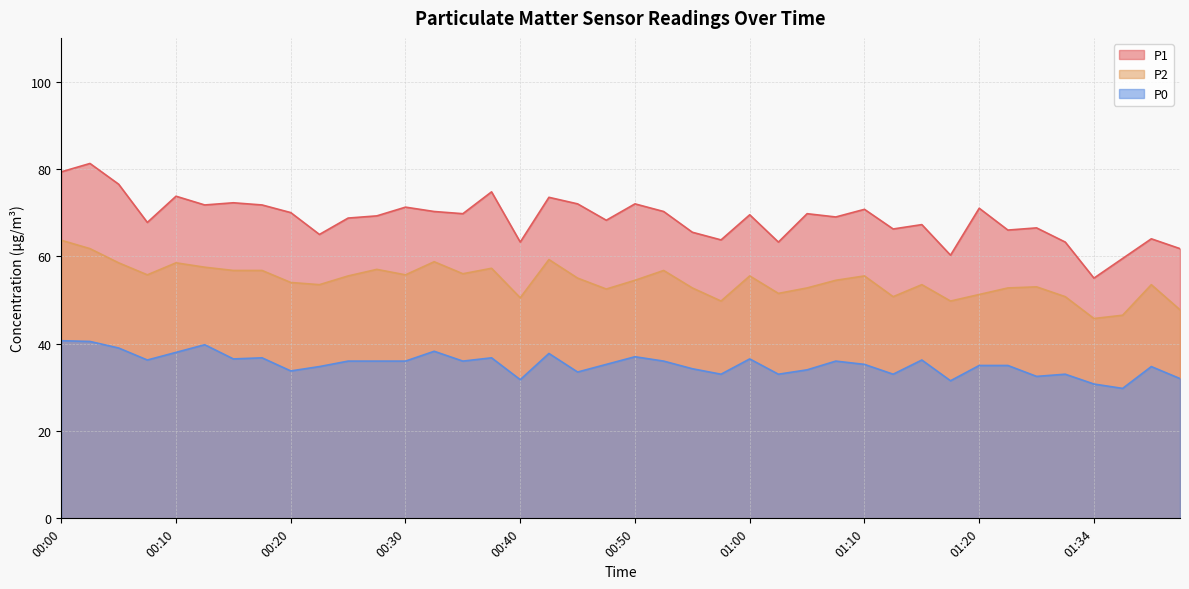

What is the difference between the P1 values at 01:02 and 01:42?

1.5